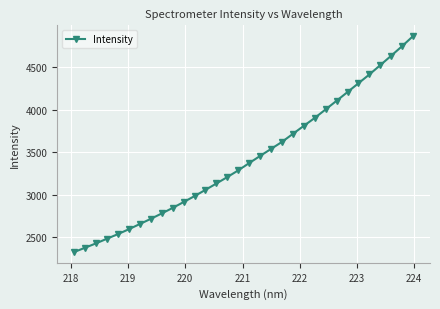

What is the minimum value shown in the chart?

2322.7